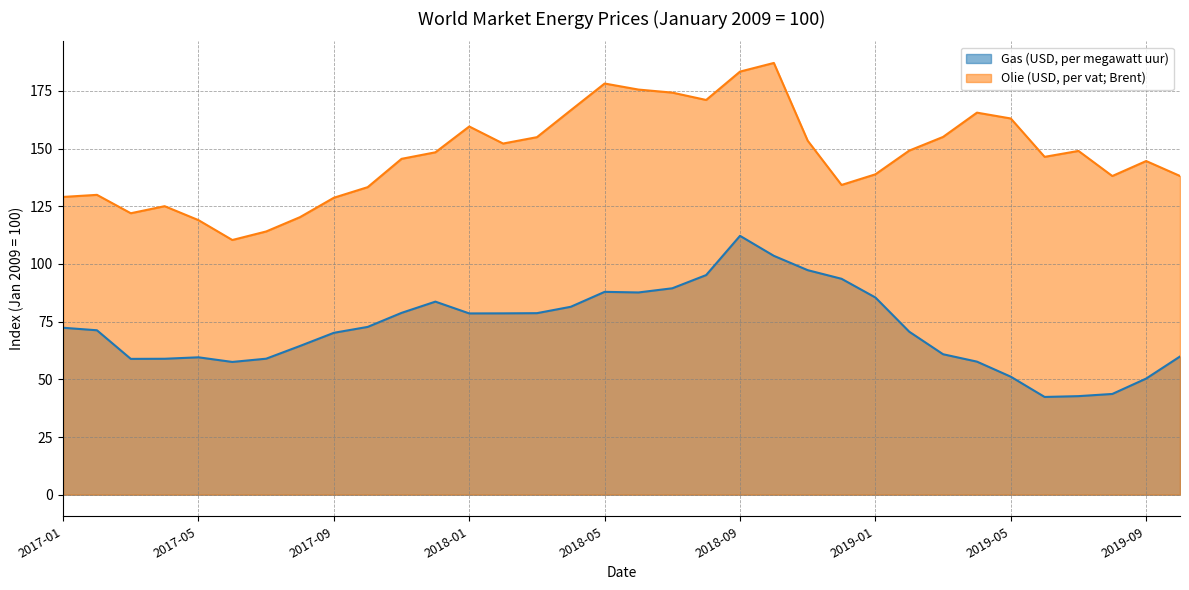

True or false: Olie (USD, per vat; Brent) and Gas (USD, per megawatt uur) cross at least once.

False